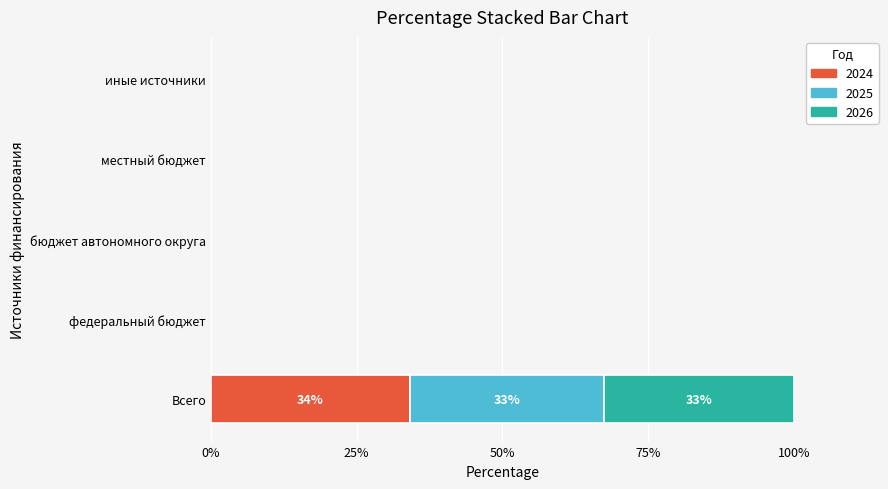

Is it true that 2024 equals 50.8 at Всего?

False